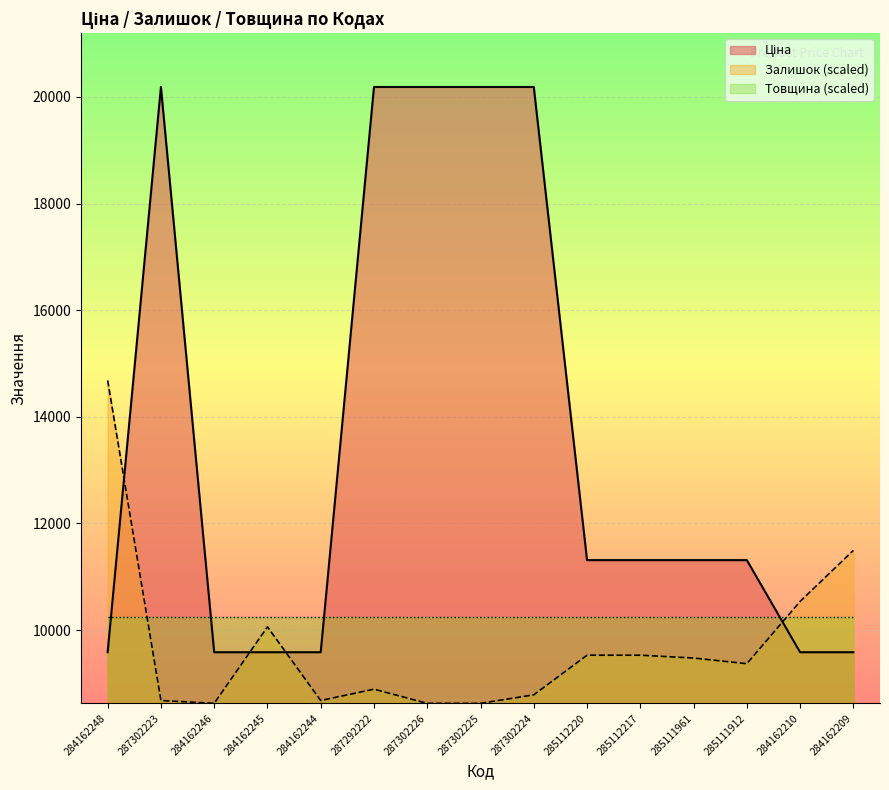

Rank the series by their average value, from highest to lowest.

Ціна, Залишок